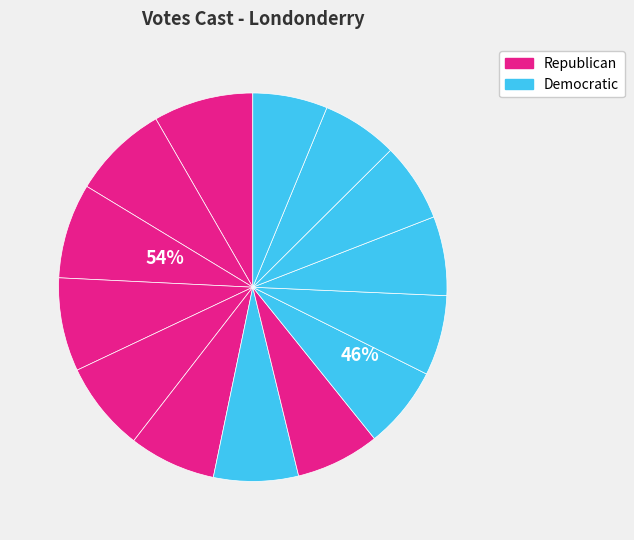

How many slices are in this pie chart?

14